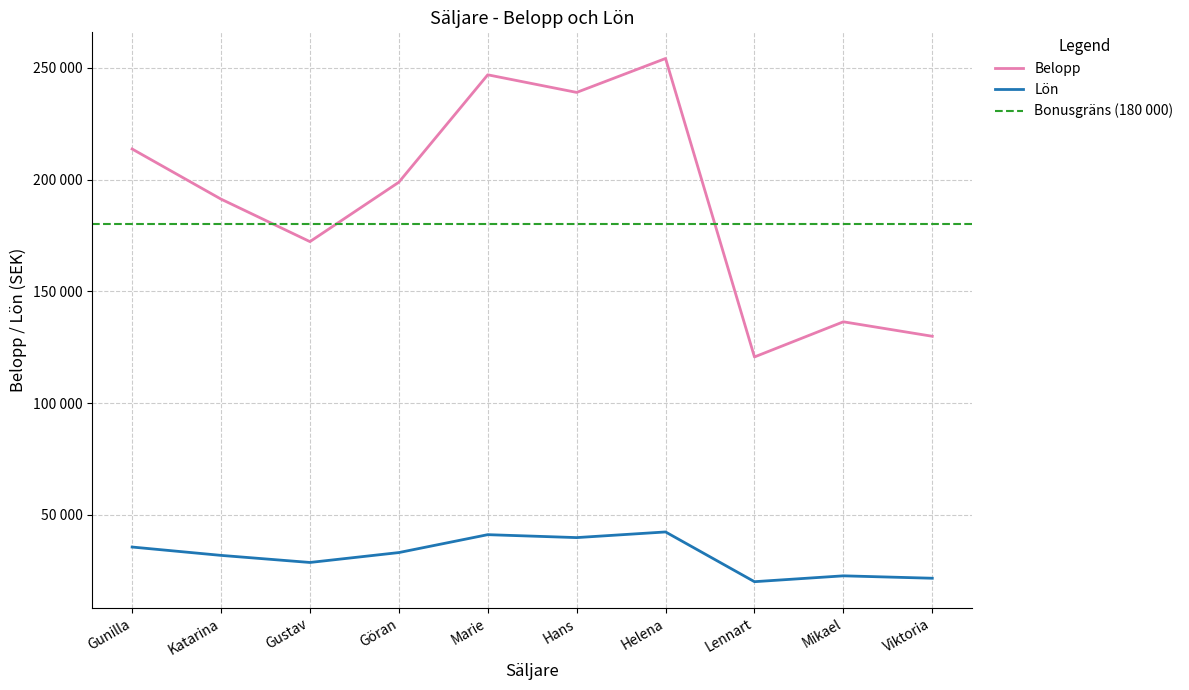

Where is the first local minimum for Belopp?

Gustav